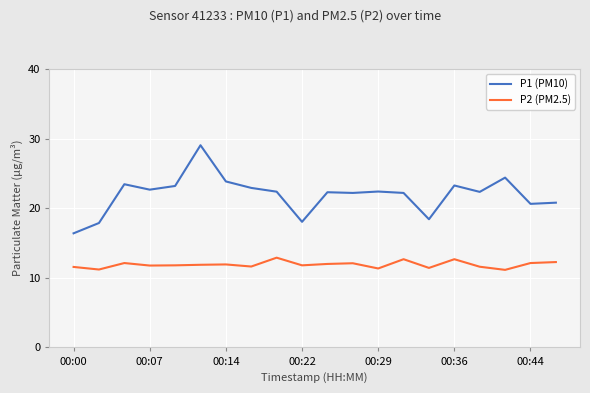

Does the chart have visible grid lines?

Yes